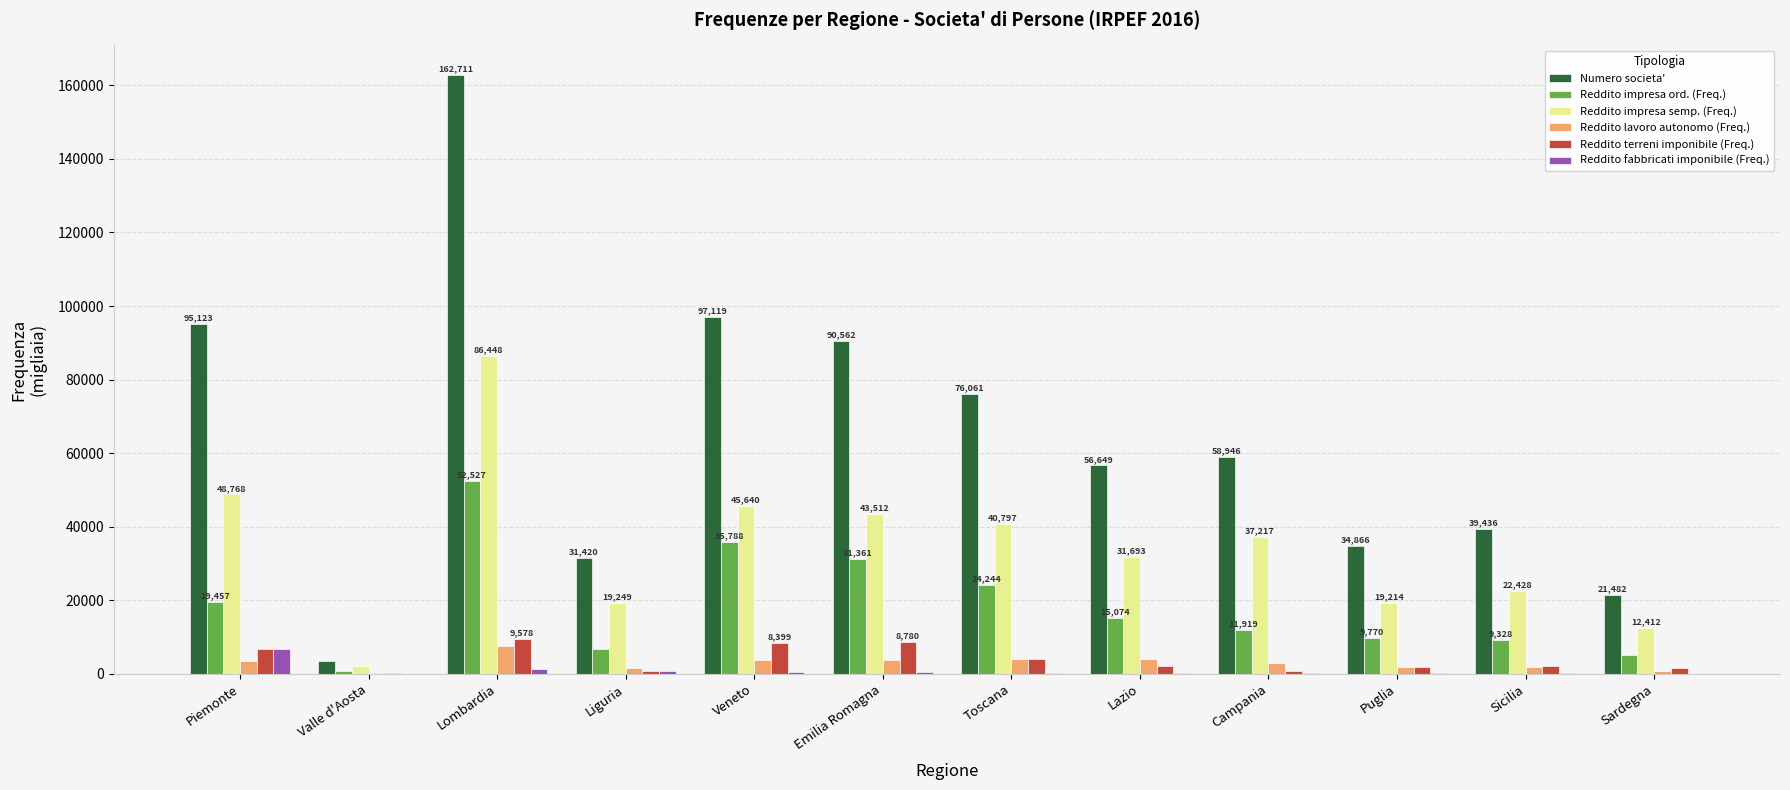

What is the sum of all Reddito terreni imponibile (Freq.) values?

47660